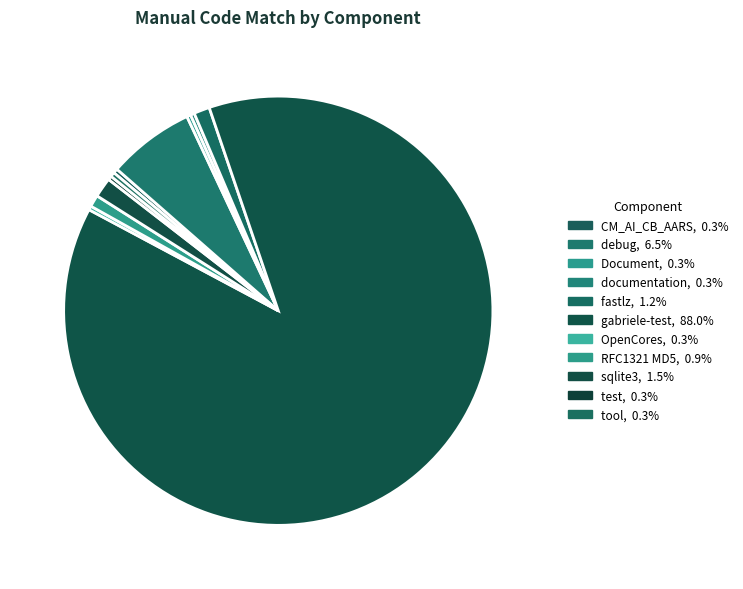

Count the number of slices in the pie.

11